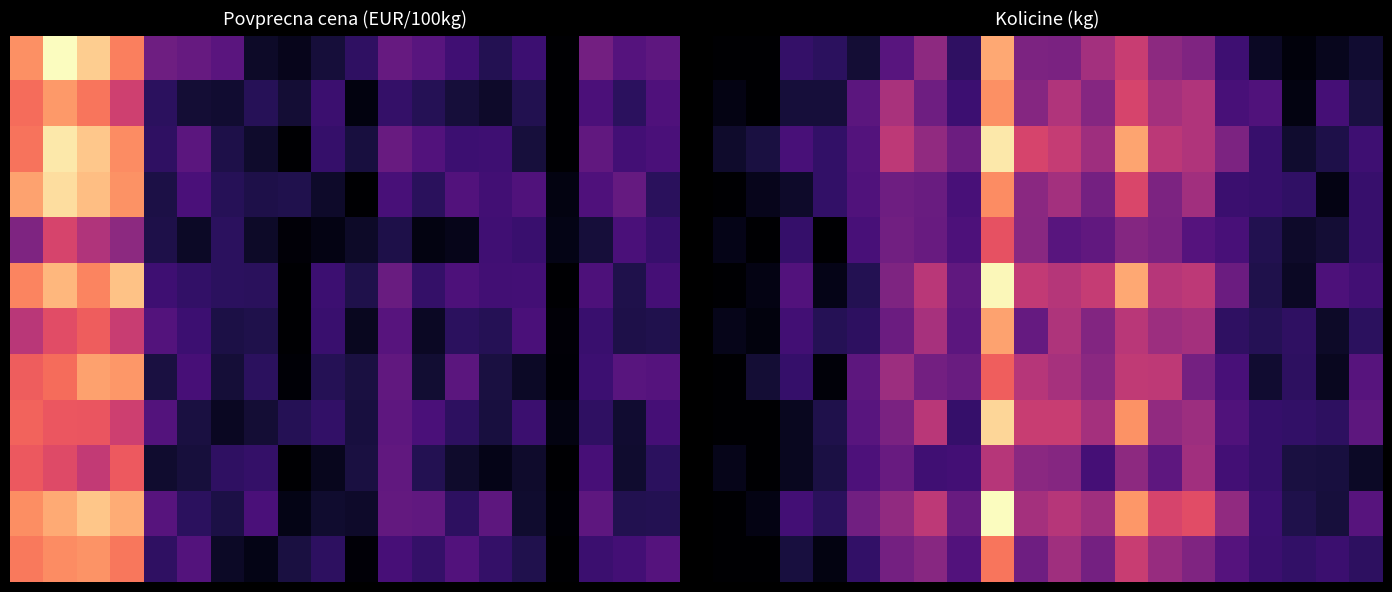

Which series has the largest total across all categories?

10